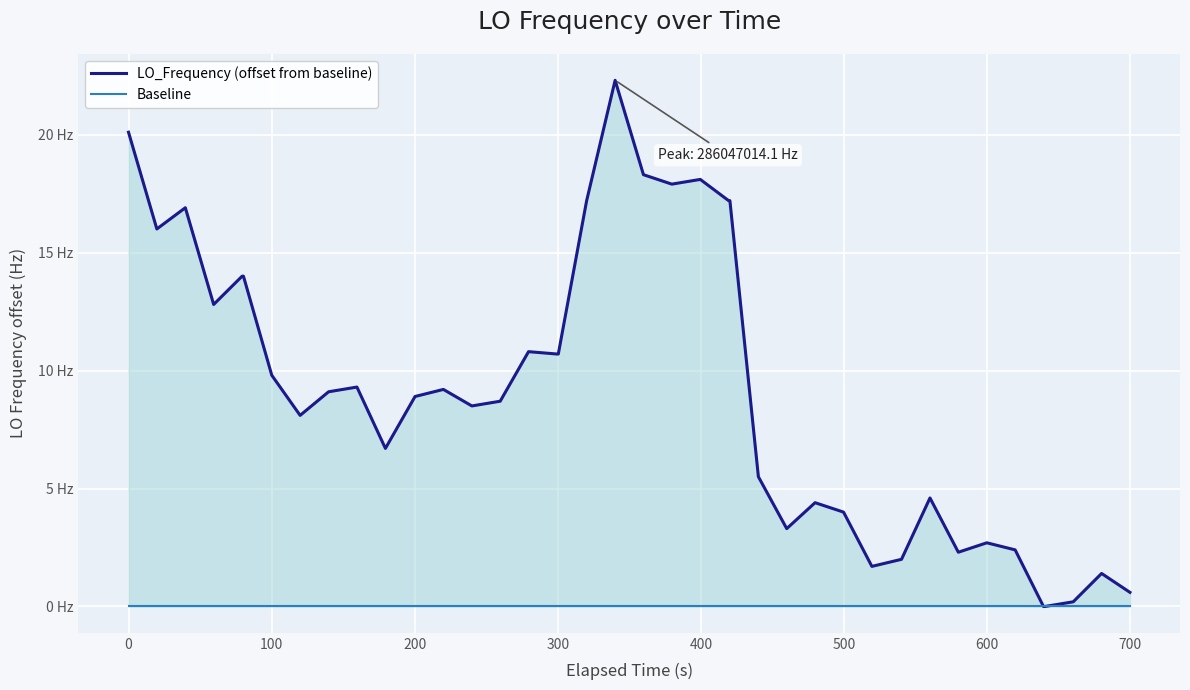

True or false: LO_Frequency (offset from baseline) has a value of -7.8 at 36.

False